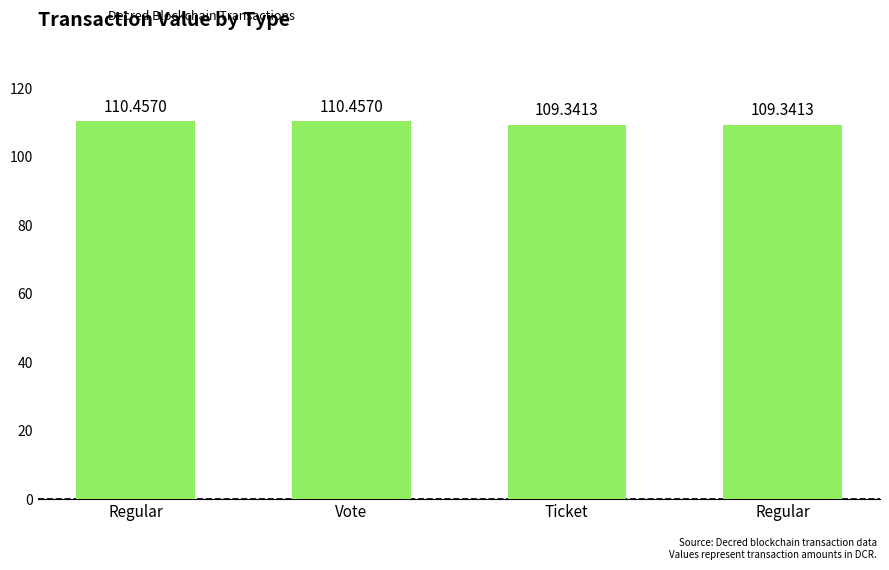

Count the number of data series in this chart.

1